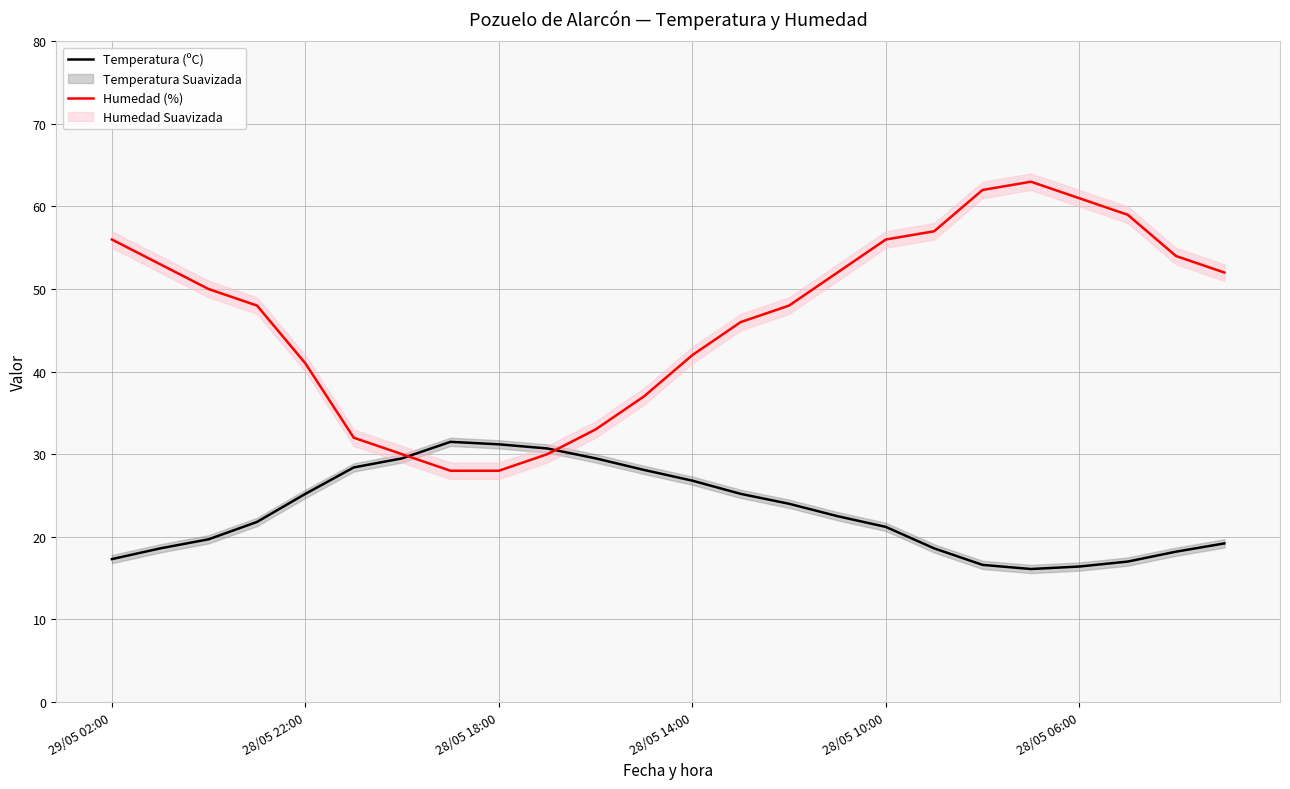

The value of Humedad (%) at 28/05 06:00 is 26.7. True or false?

False